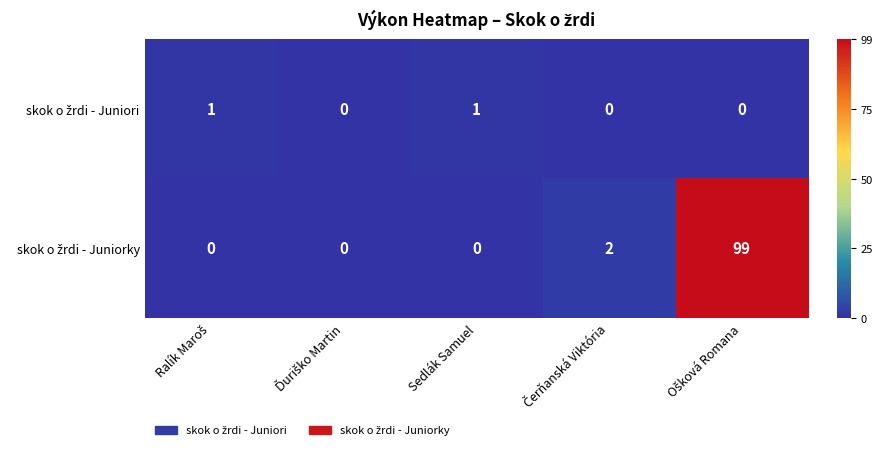

What is the maximum value shown in the chart?

99